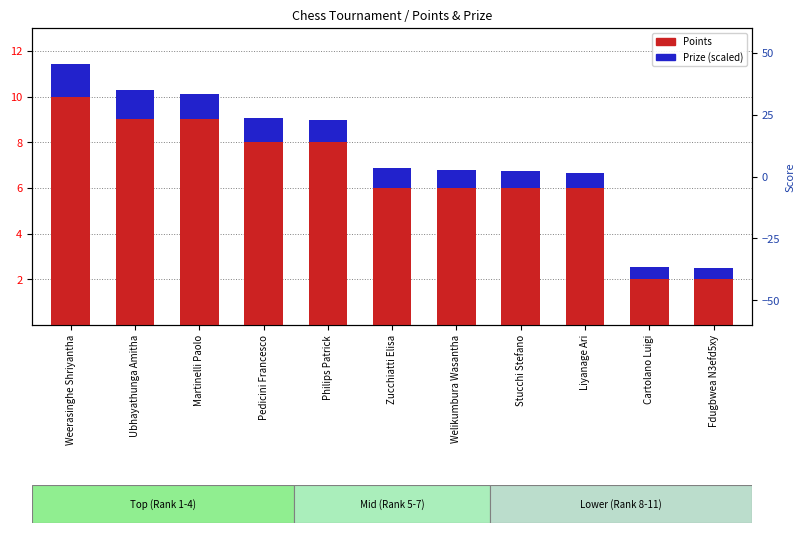

What is the value of the Prize (scaled) bar at the 8th from the left?

0.7